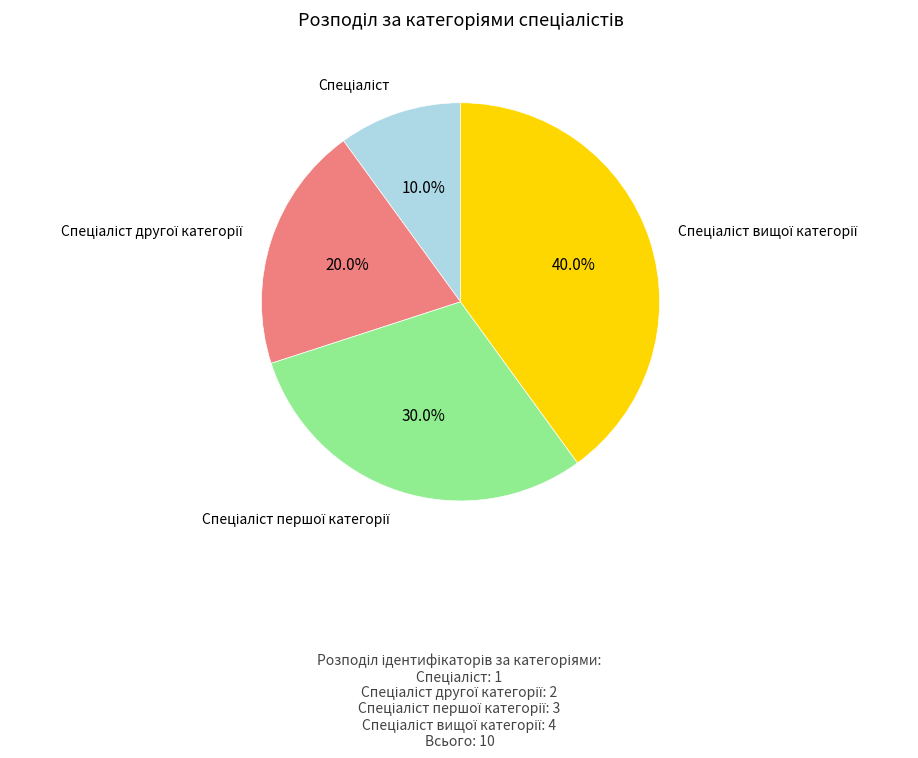

Does any single category account for the majority?

No